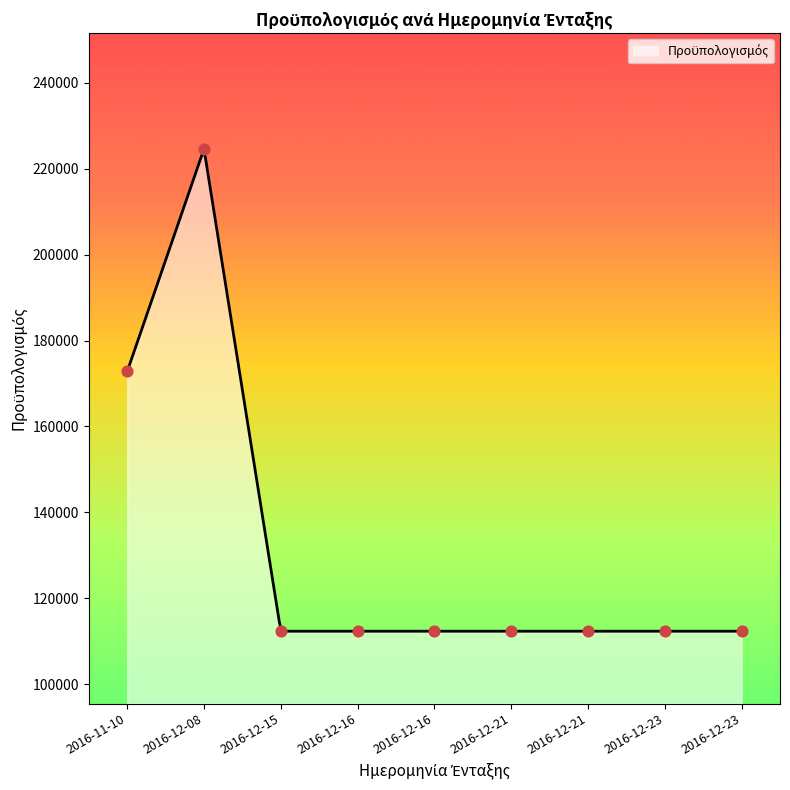

Which has a higher value, 2016-12-23 or 2016-12-23?

2016-12-23